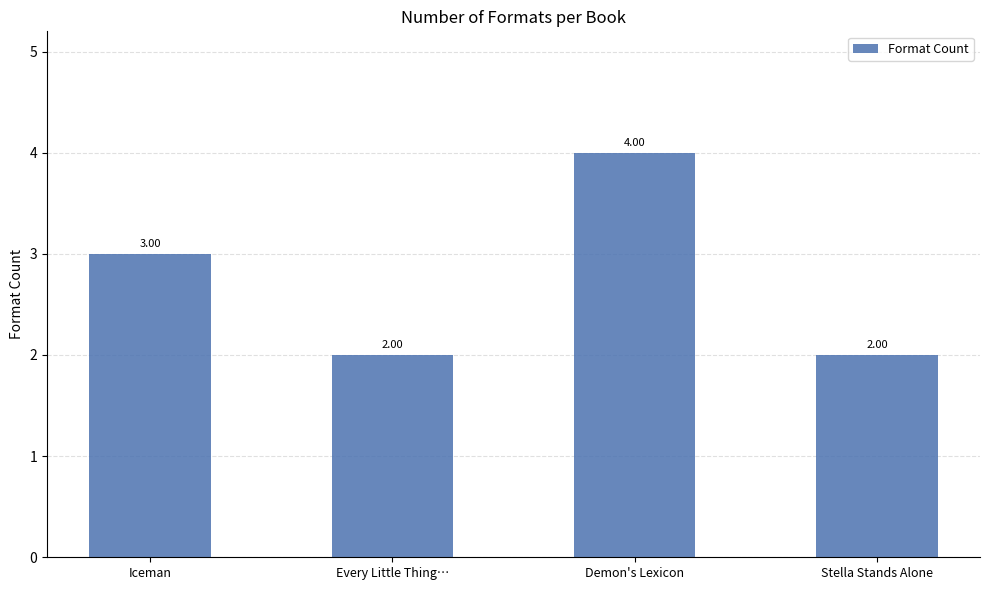

What is the label of the 2nd bar from the right?

Demon's Lexicon